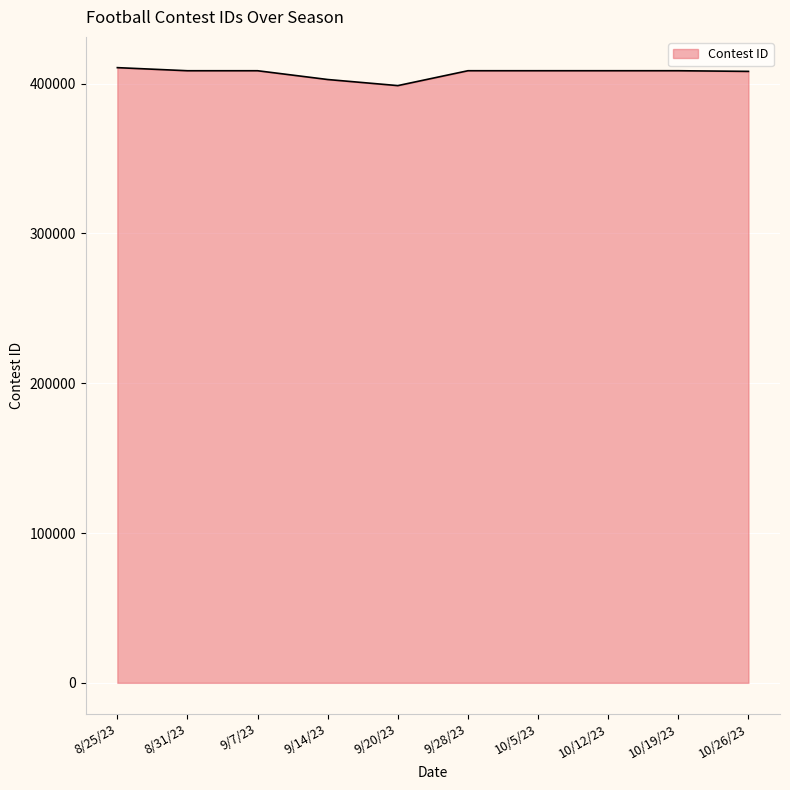

What is the difference between the maximum and minimum values?

11988